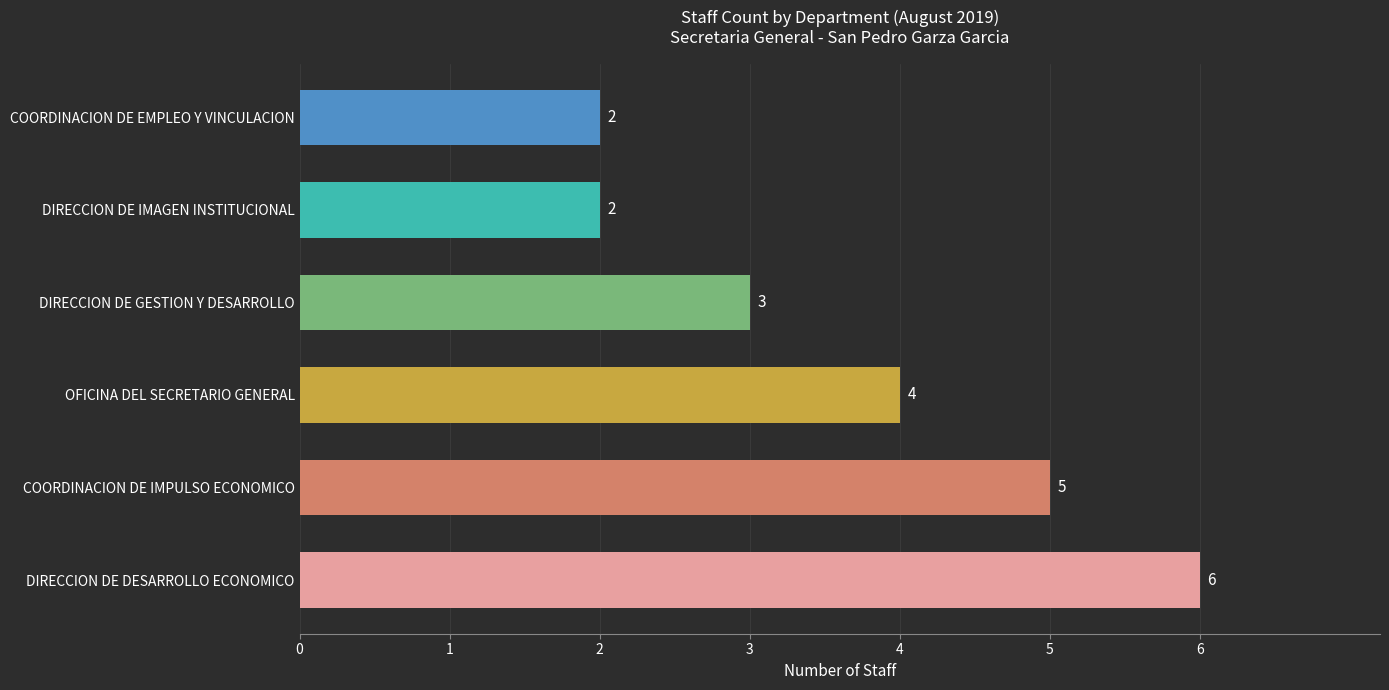

Are the bars grouped side by side (vs. stacked)?

No